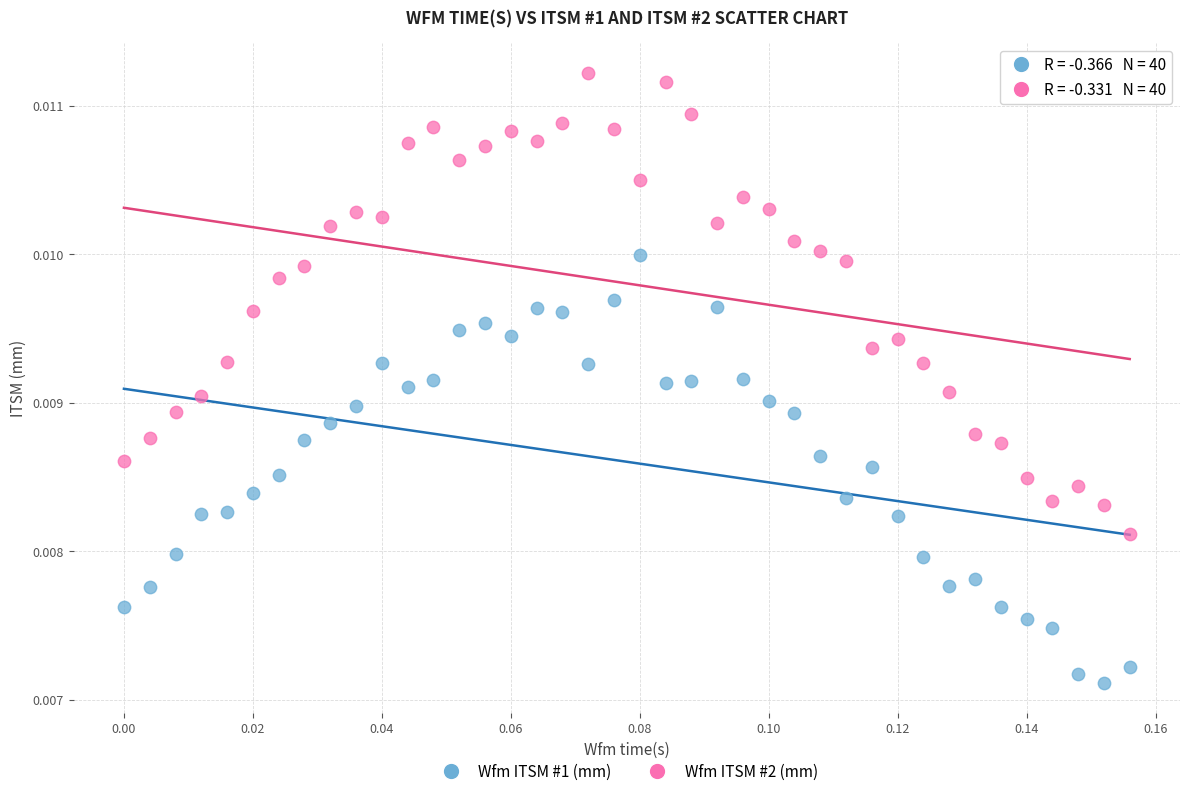

Which series contains the highest Y value?

Wfm ITSM #2 (mm)